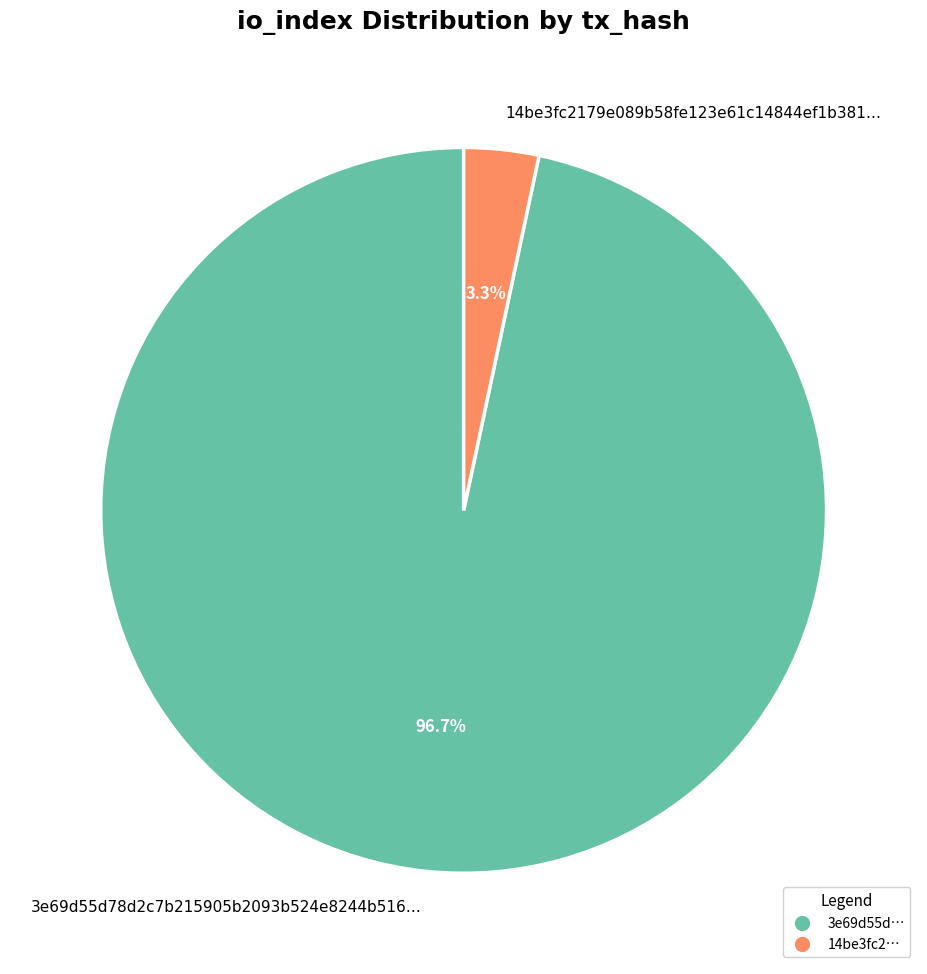

Is there a majority slice in this chart?

Yes